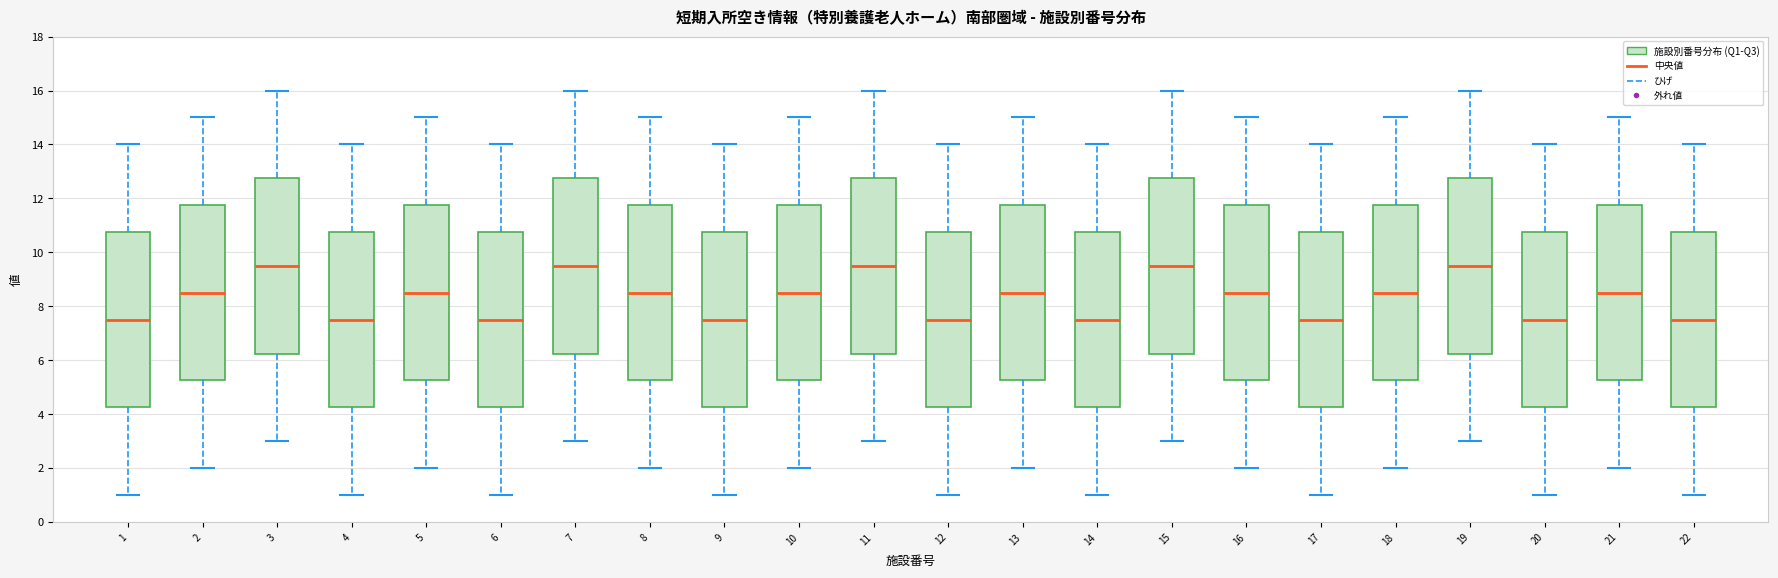

Reading left to right, read every box against the y-axis: the position of its median line, the range the box covers, and the ends of its whiskers. The values are not printed on the chart, so give them approximately, as read against the axis.

1: median 7.6, box 4.2 to 10.8, whiskers 1.0 to 14.0
2: median 8.6, box 5.2 to 11.8, whiskers 2.0 to 15.0
3: median 9.6, box 6.2 to 12.8, whiskers 3.0 to 16.0
4: median 7.6, box 4.2 to 10.8, whiskers 1.0 to 14.0
5: median 8.6, box 5.2 to 11.8, whiskers 2.0 to 15.0
6: median 7.6, box 4.2 to 10.8, whiskers 1.0 to 14.0
7: median 9.6, box 6.2 to 12.8, whiskers 3.0 to 16.0
8: median 8.6, box 5.2 to 11.8, whiskers 2.0 to 15.0
9: median 7.6, box 4.2 to 10.8, whiskers 1.0 to 14.0
10: median 8.6, box 5.2 to 11.8, whiskers 2.0 to 15.0
11: median 9.6, box 6.2 to 12.8, whiskers 3.0 to 16.0
12: median 7.6, box 4.2 to 10.8, whiskers 1.0 to 14.0
13: median 8.6, box 5.2 to 11.8, whiskers 2.0 to 15.0
14: median 7.6, box 4.2 to 10.8, whiskers 1.0 to 14.0
15: median 9.6, box 6.2 to 12.8, whiskers 3.0 to 16.0
16: median 8.6, box 5.2 to 11.8, whiskers 2.0 to 15.0
17: median 7.6, box 4.2 to 10.8, whiskers 1.0 to 14.0
18: median 8.6, box 5.2 to 11.8, whiskers 2.0 to 15.0
19: median 9.6, box 6.2 to 12.8, whiskers 3.0 to 16.0
20: median 7.6, box 4.2 to 10.8, whiskers 1.0 to 14.0
21: median 8.6, box 5.2 to 11.8, whiskers 2.0 to 15.0
22: median 7.6, box 4.2 to 10.8, whiskers 1.0 to 14.0